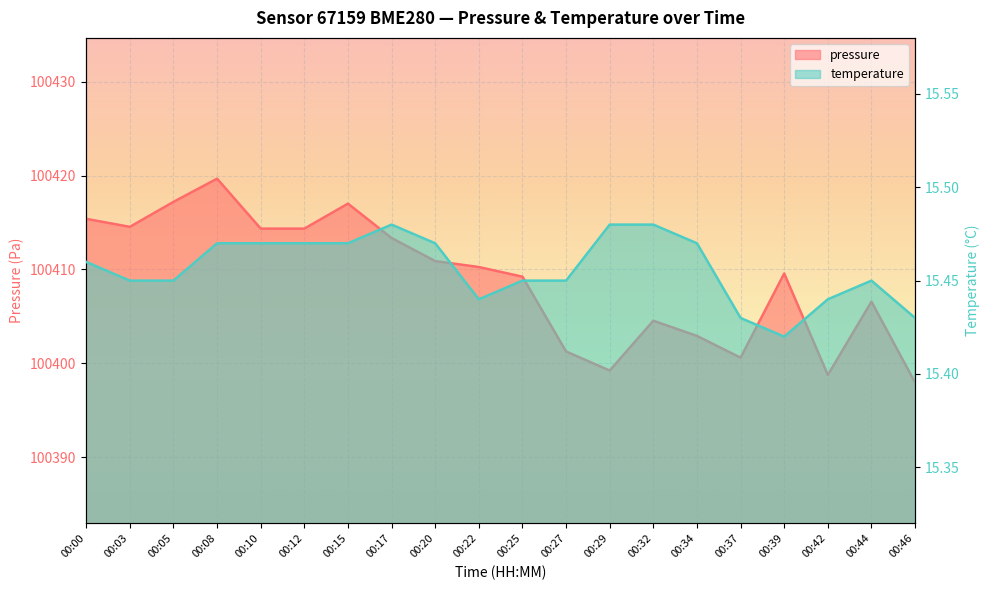

Rank the series by their maximum value, from lowest to highest.

temperature, pressure